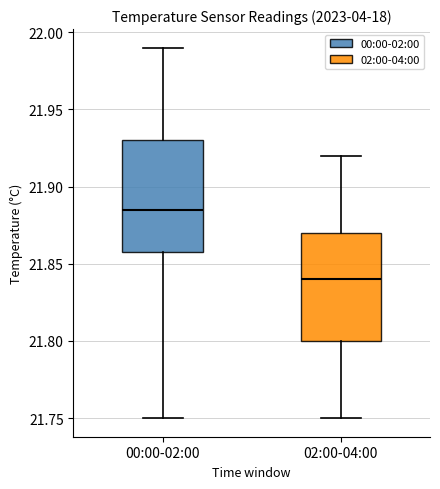

Reading left to right, transcribe this box plot: for each box, give where its median line is, the range the box spans, and where its two whiskers end, as read against the y-axis. The values are not printed on the chart, so give them approximately, as read against the axis.

00:00-02:00: median 21.885, box 21.860 to 21.930, whiskers 21.750 to 21.990
02:00-04:00: median 21.840, box 21.800 to 21.870, whiskers 21.750 to 21.920